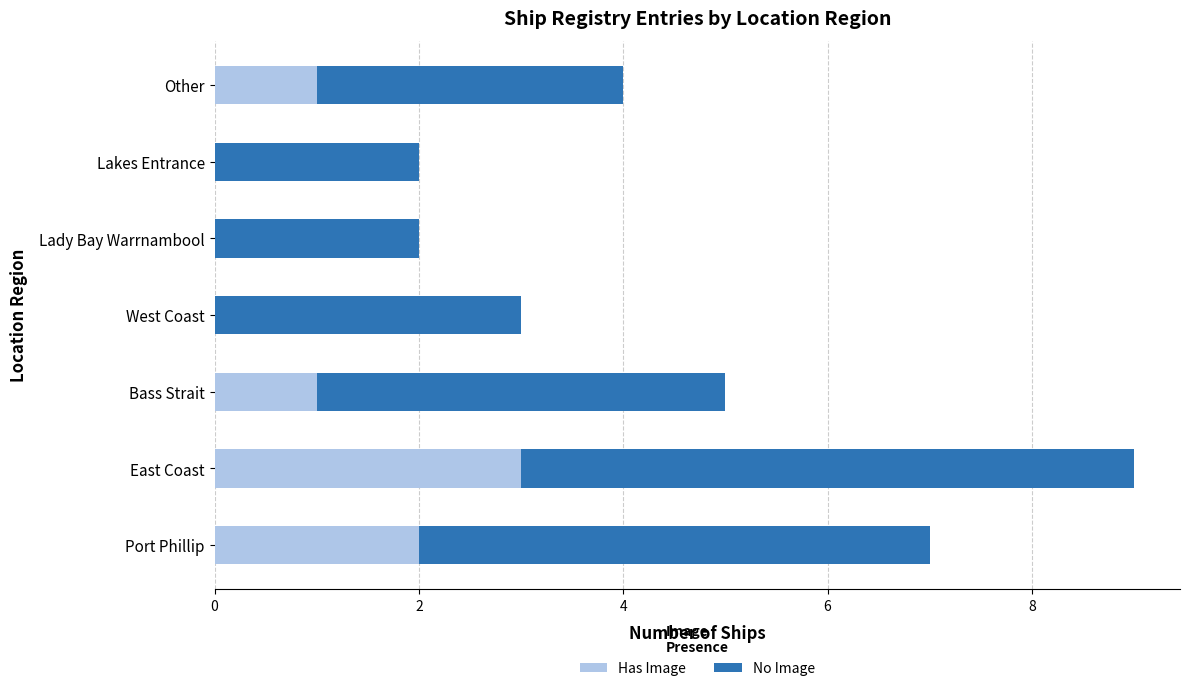

How many categories are shown in the chart?

7